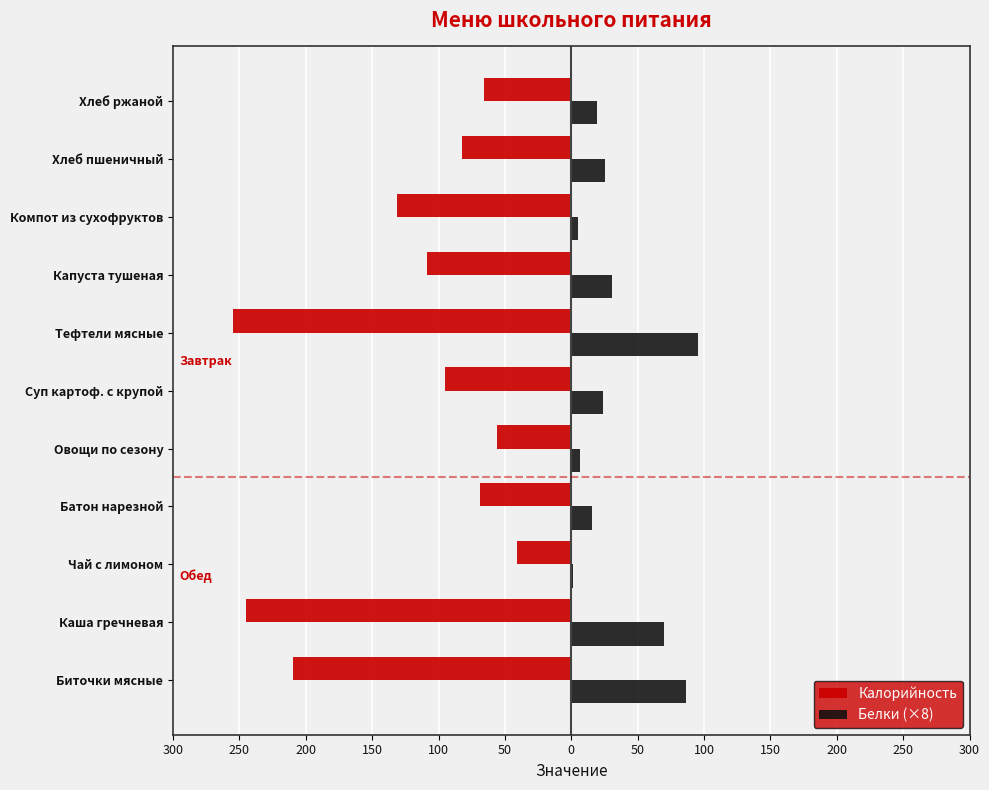

What are all the series names shown in the legend?

Калорийность, Белки (×8)